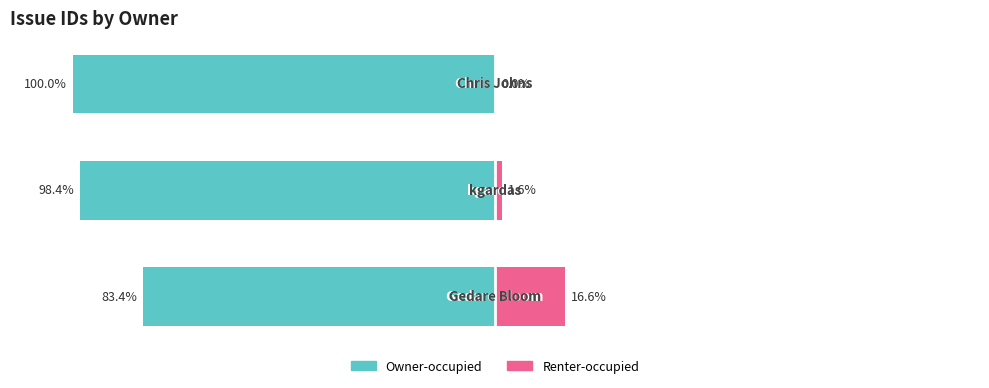

Reading left to right, what are all the values shown in this chart?

Owner-occupied: 0=-83.4	1=-98.4	2=-100.0
Renter-occupied: 0=16.6	1=1.6	2=0.0